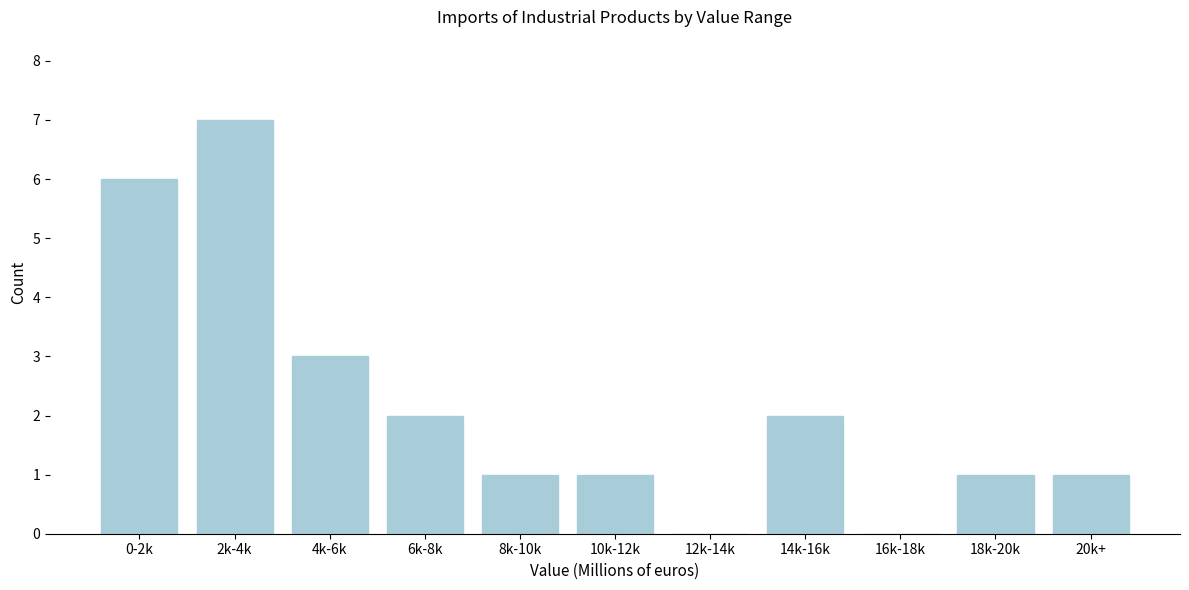

Reading left to right, extract all data points from this chart.

0-2k=6	2k-4k=7	4k-6k=3	6k-8k=2	8k-10k=1	10k-12k=1	12k-14k=0	14k-16k=2	16k-18k=0	18k-20k=1	20k+=1